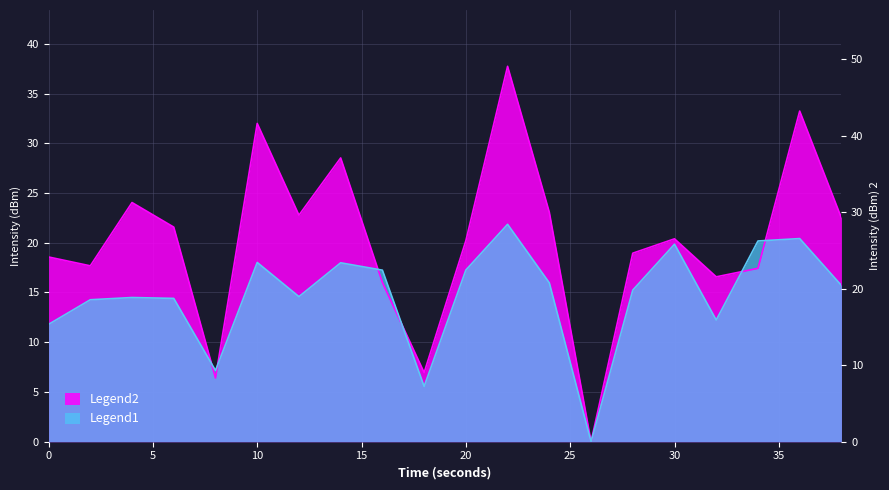

What is the change in value from 14 to 24?

-2.0